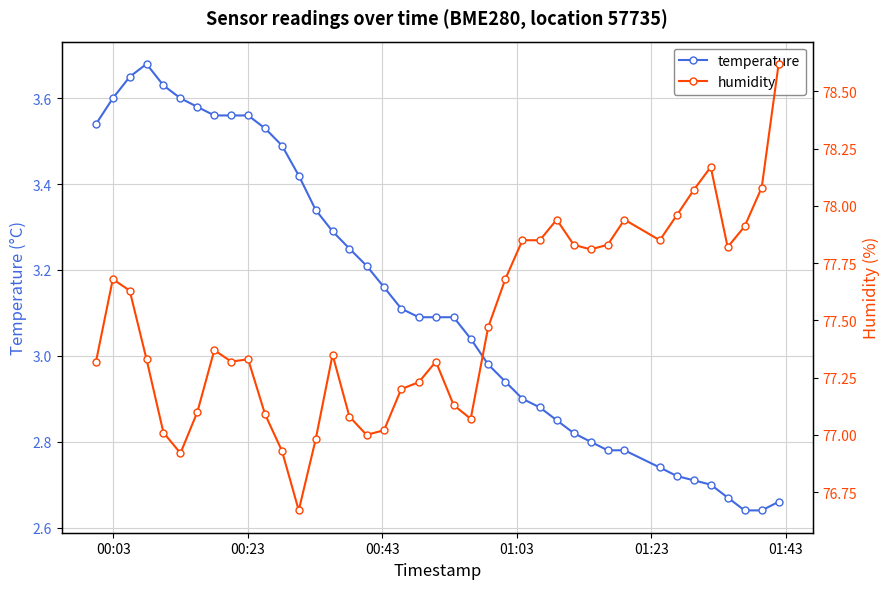

How many data points in temperature are less than 3?

17